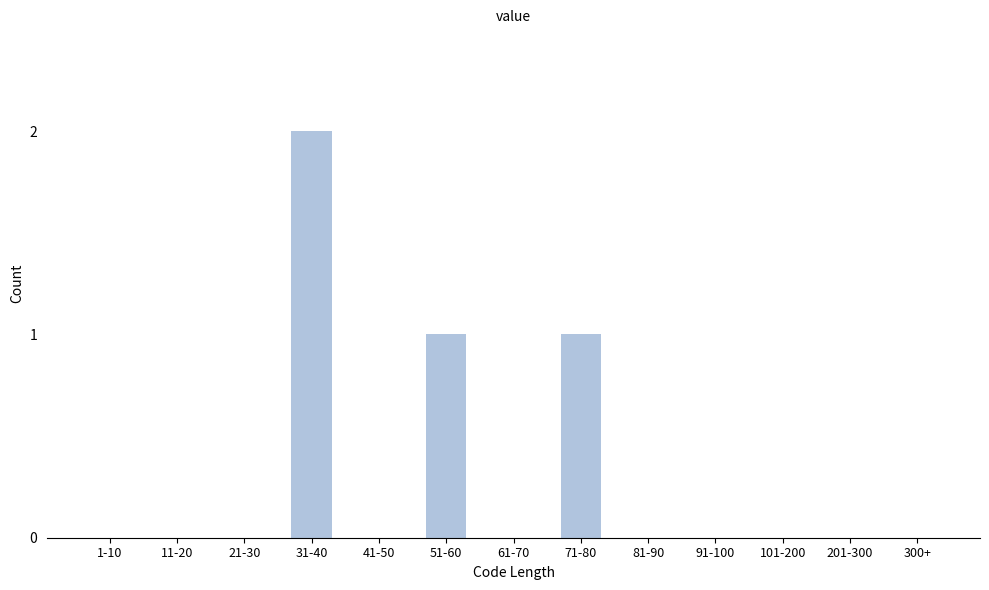

Reading right to left, list all the values displayed in this chart.

300+=0	201-300=0	101-200=0	91-100=0	81-90=0	71-80=1	61-70=0	51-60=1	41-50=0	31-40=2	21-30=0	11-20=0	1-10=0